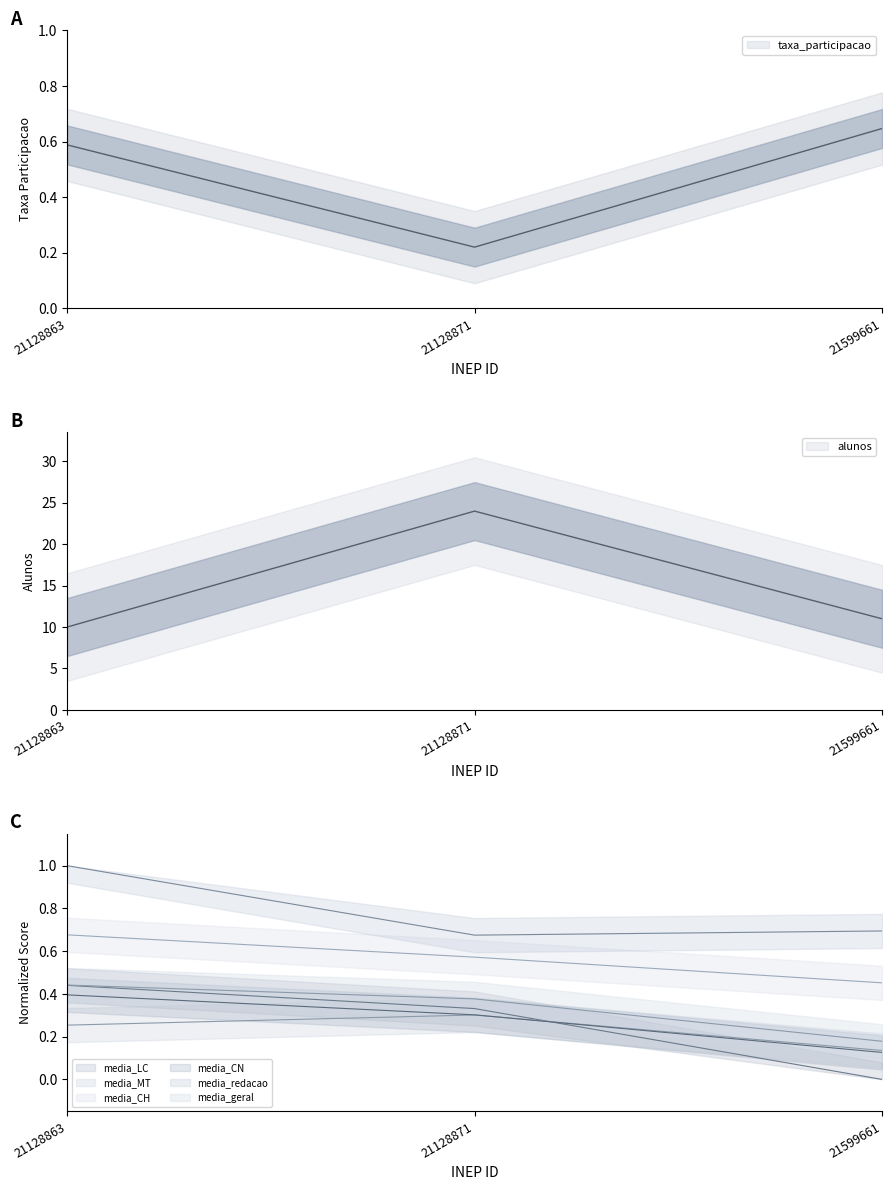

What value does the media_LC series have at 21128871?

0.3